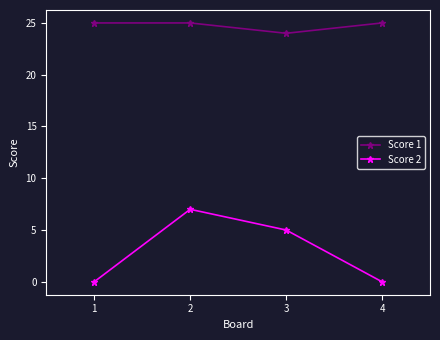

How many values in the Score 2 series are below 5?

2